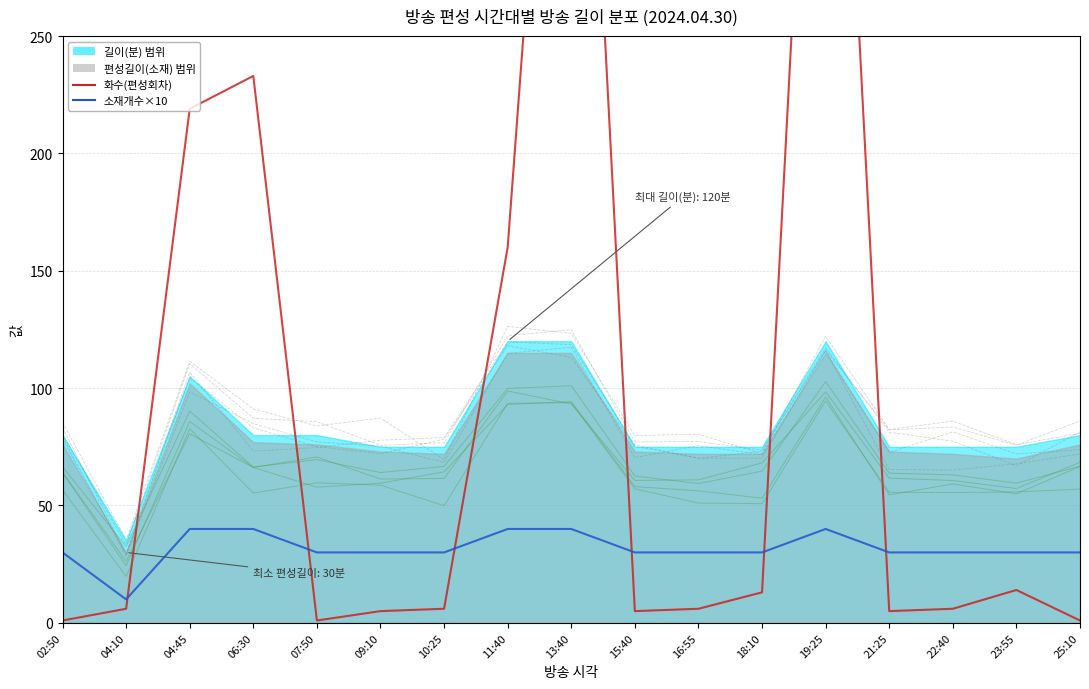

Rank the series at 21:25 from lowest to highest value.

화수(편성회차), 소재개수×10